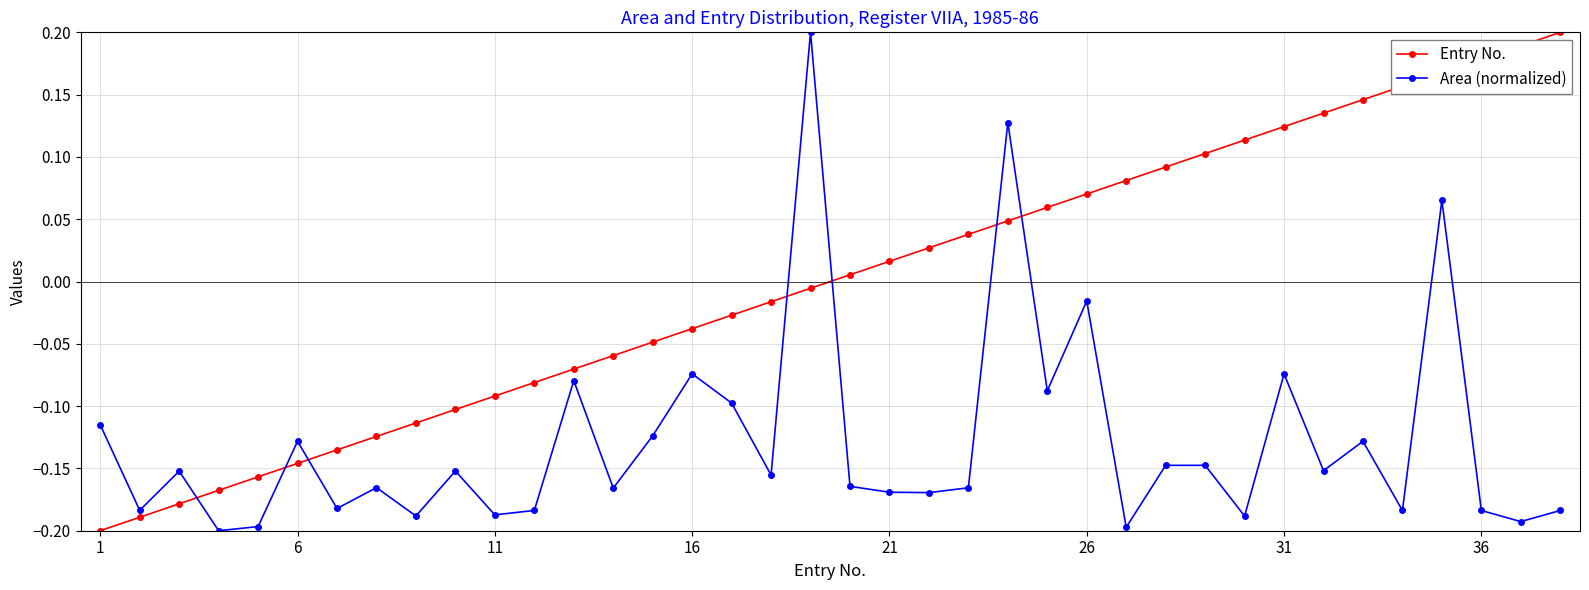

What are all the series names shown in the legend?

Entry No., Area (normalized)